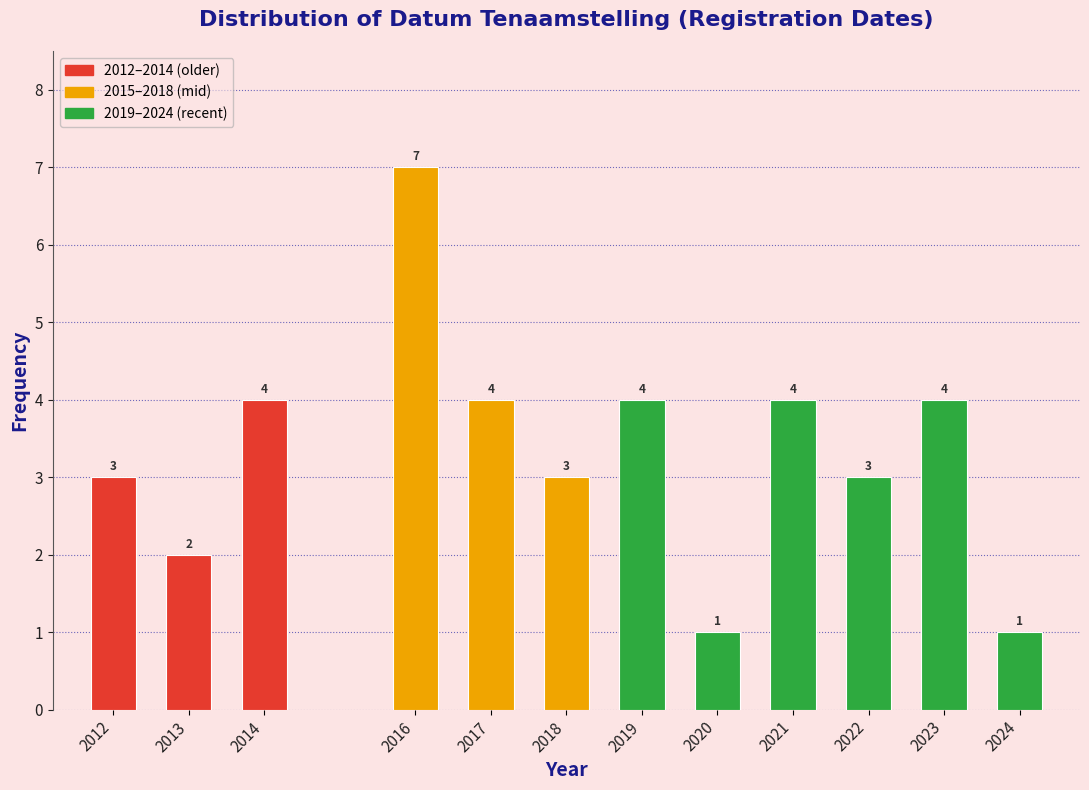

Reading right to left, transcribe all the data shown in this chart.

1	4	3	4	1	4	3	4	7	4	2	3